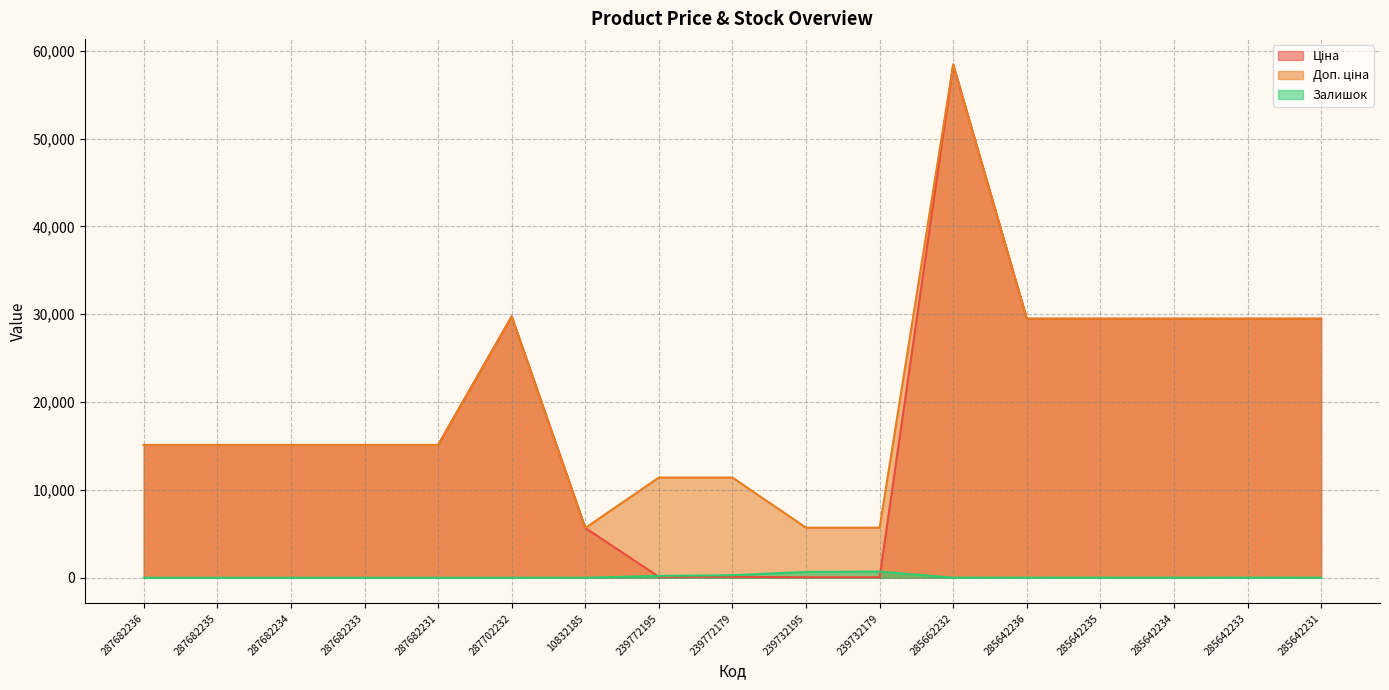

What is the label of the 8th point from the left?

239772195